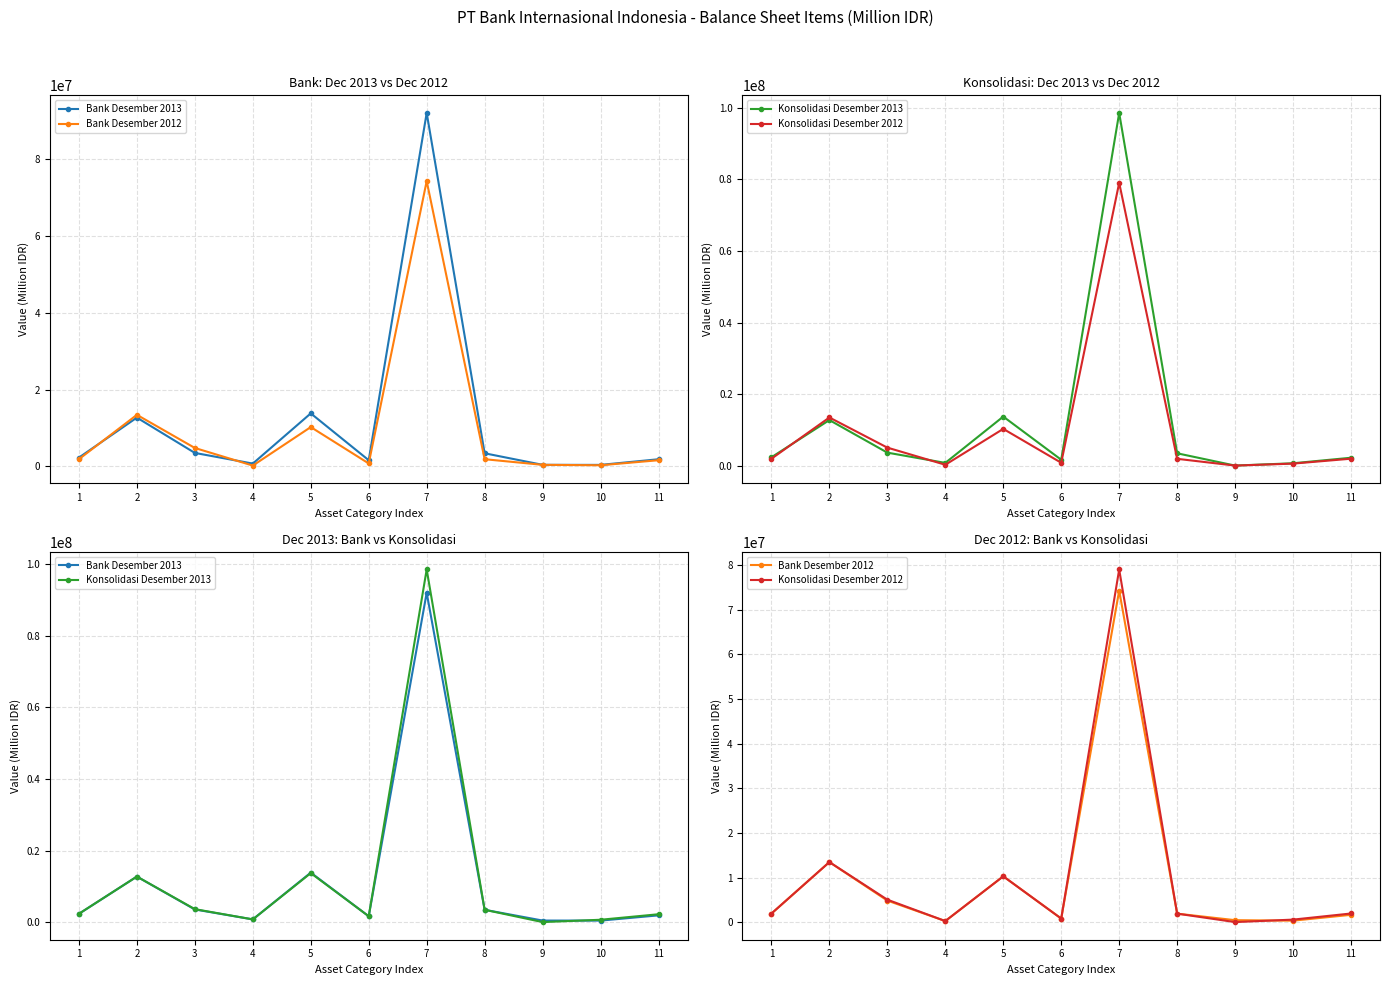

Reading left to right, extract all data points from this chart.

Bank Desember 2013: 1=2316633	2=12729883	3=3534114	4=758896	5=13831802	6=1635902	7=92062035	8=3443398	9=433900	10=418718	11=1888526
Bank Desember 2012: 1=1905240	2=13454313	3=4824355	4=236088	5=10265502	6=793362	7=74318621	8=1897825	9=433900	10=322844	11=1634012
Konsolidasi Desember 2013: 1=2329825	2=12729883	3=3623414	4=758896	5=13702727	6=1635902	7=98586217	8=3443398	9=4552	10=655410	11=2199099
Konsolidasi Desember 2012: 1=1920998	2=13454313	3=5028738	4=236088	5=10265502	6=793362	7=79050892	8=1897825	9=4552	10=559536	11=1930652